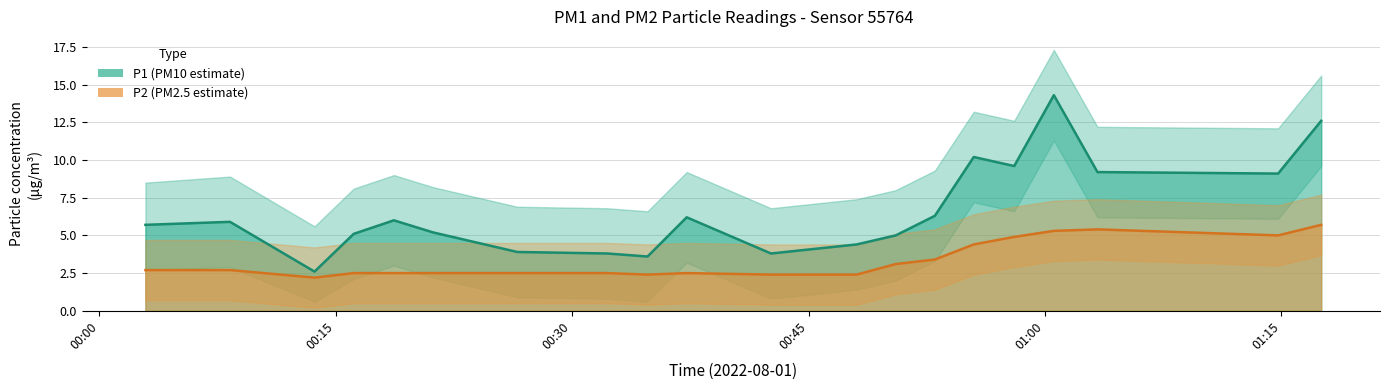

What is the average value of the P1 (PM10 estimate) series?

6.6